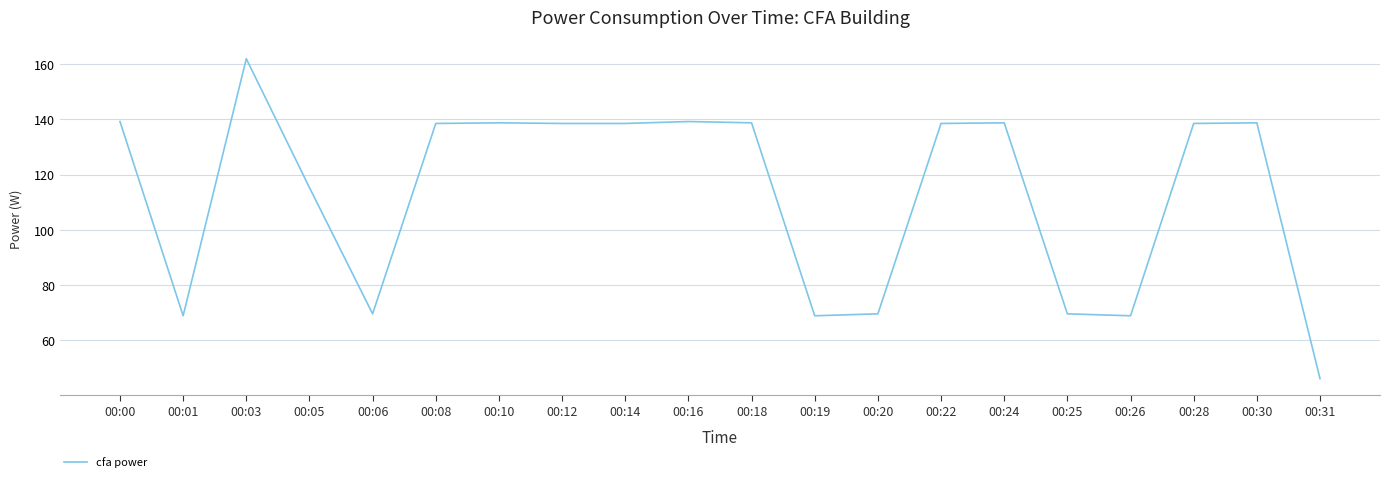

The value at 00:01 is 68.9. True or false?

True